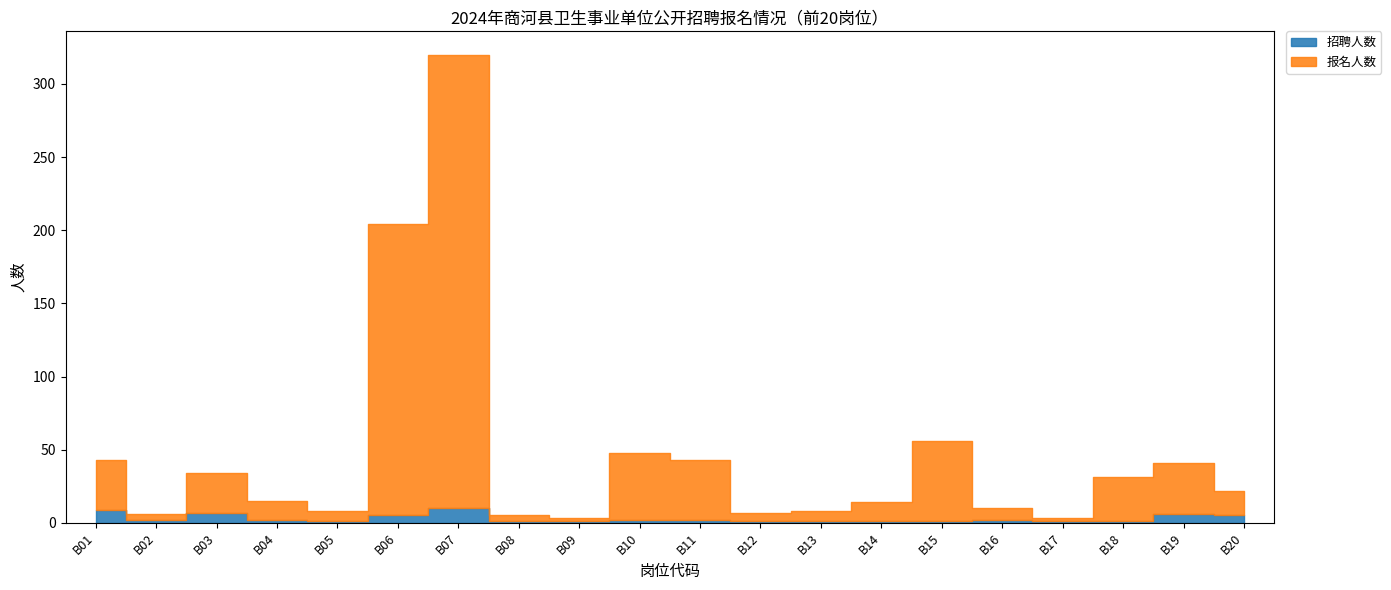

True or false: 报名人数 and 招聘人数 intersect in this chart.

False